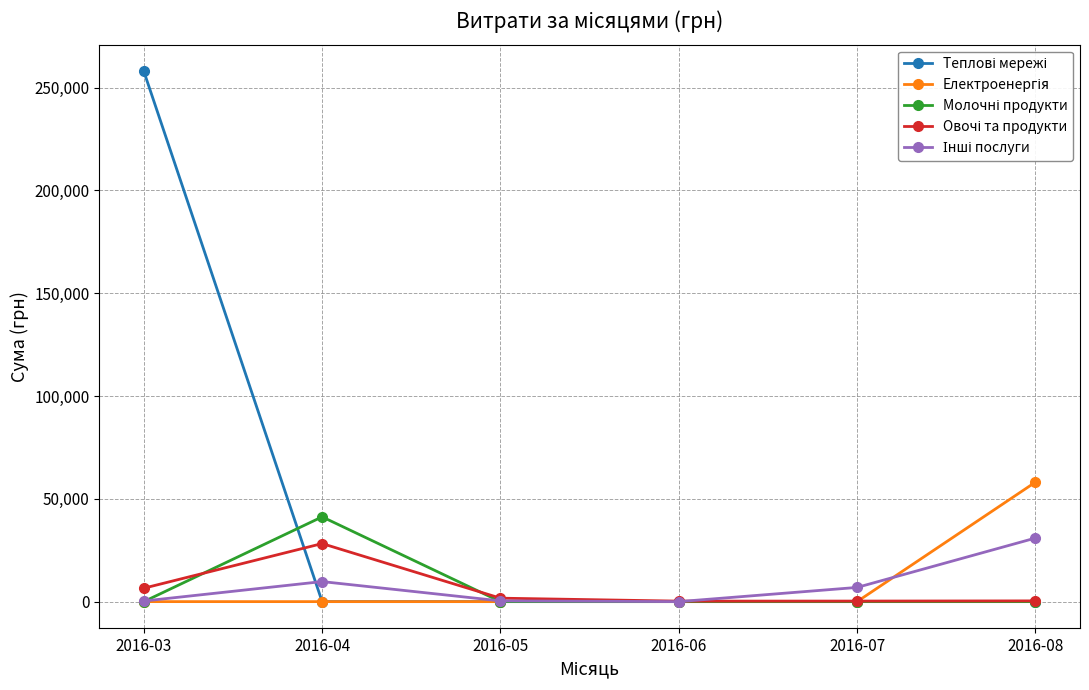

At which category does the chart reach its peak across all series?

2016-03